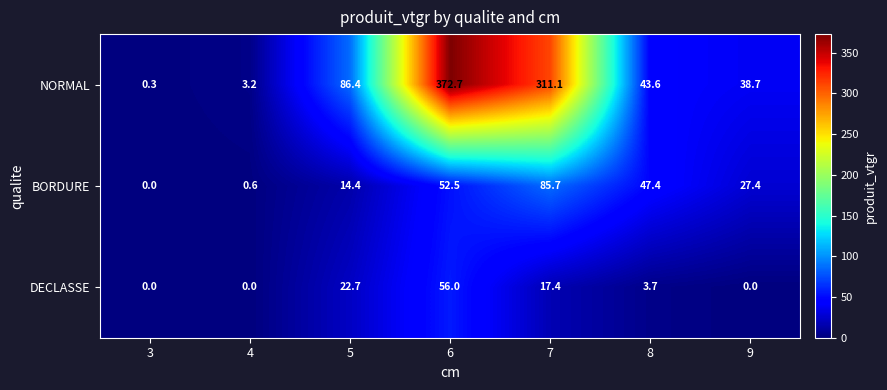

At which category is the sum across all series the highest?

6